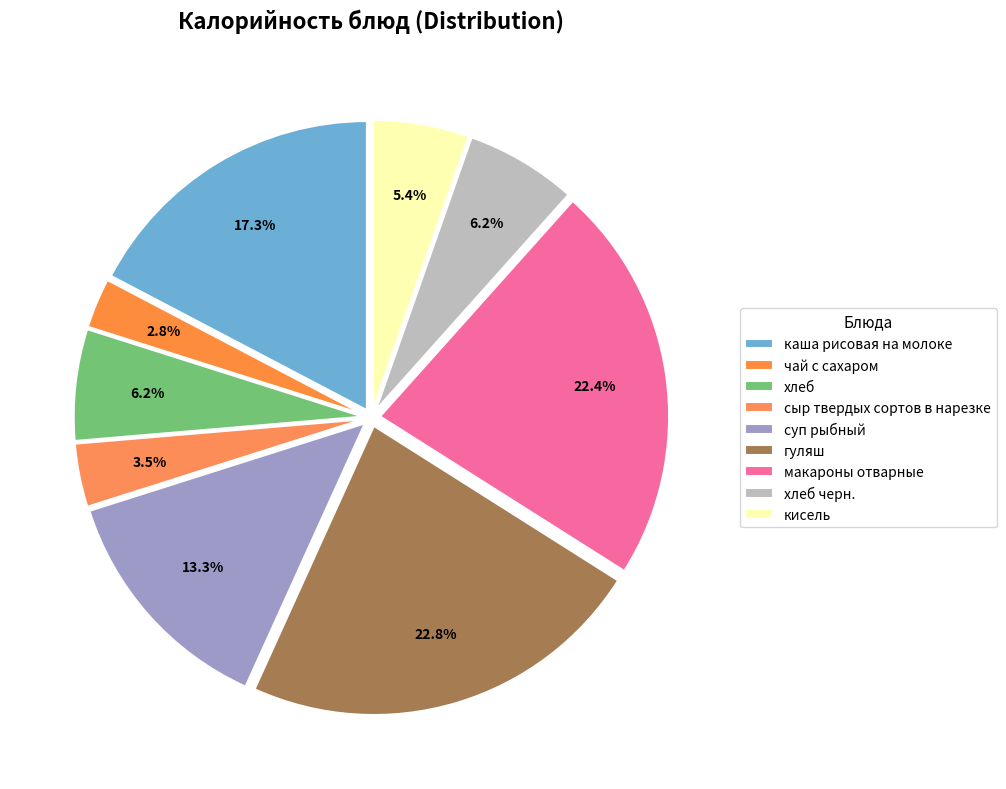

How many slices are in this pie chart?

9